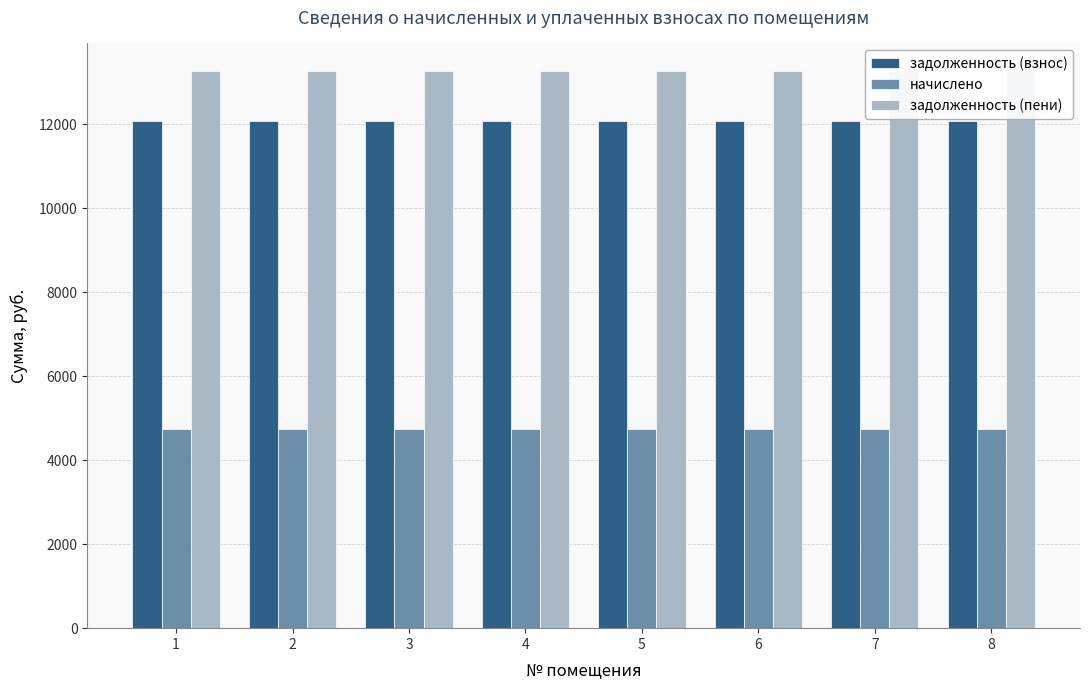

Which series has the largest range (max minus min)?

задолженность (взнос)